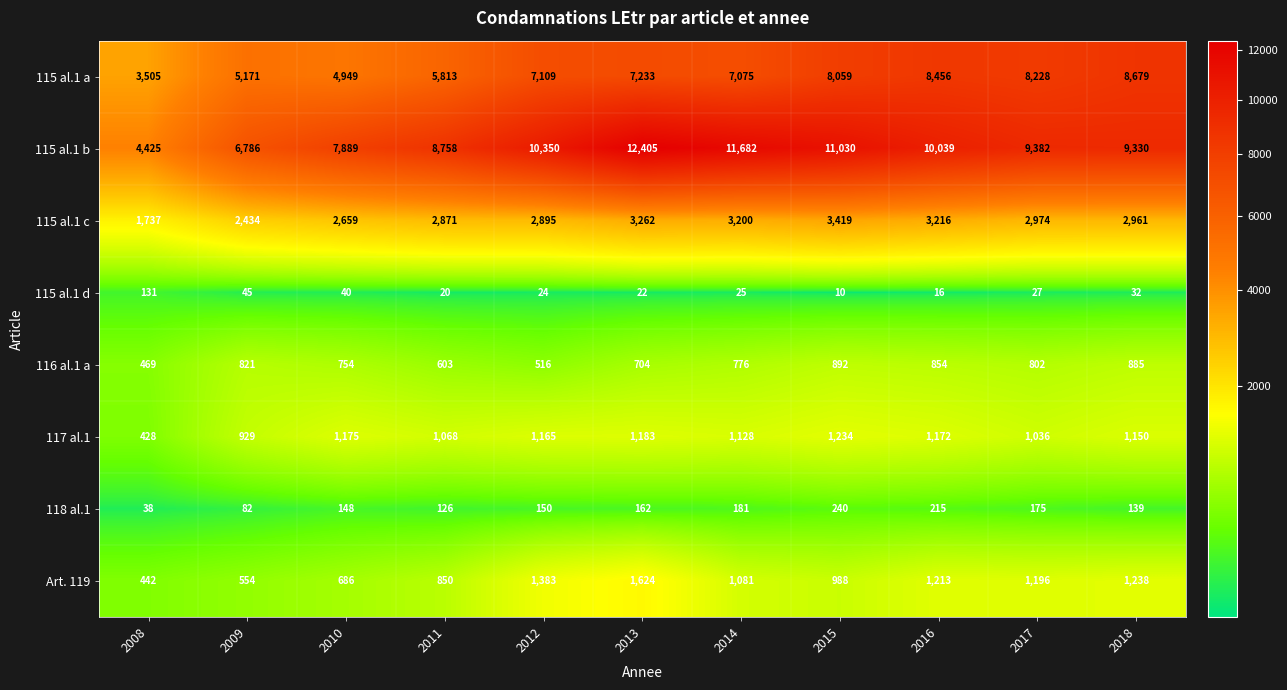

Rank the series at 2018 from highest to lowest value.

115 al.1 b, 115 al.1 a, 115 al.1 c, Art. 119, 117 al.1, 116 al.1 a, 118 al.1, 115 al.1 d